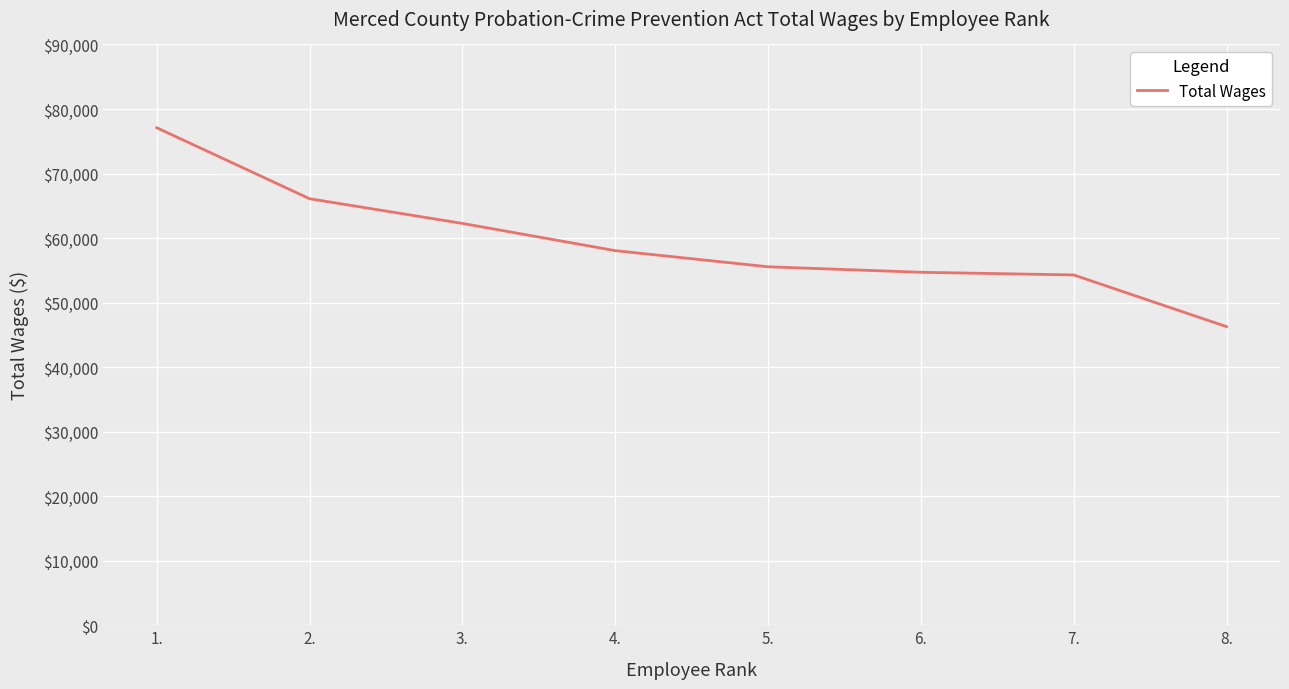

What is the greatest value displayed?

77093